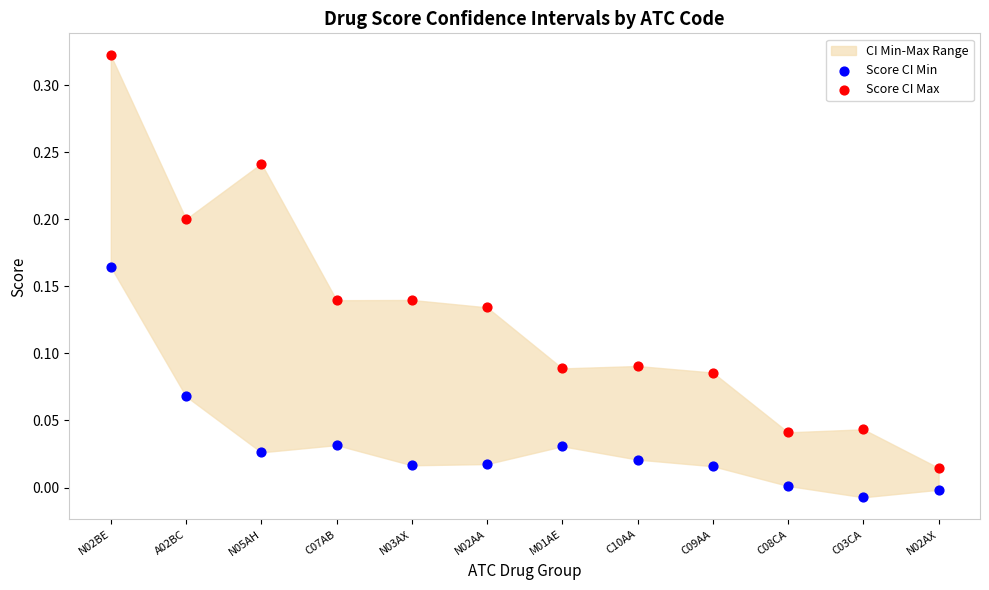

Which series contains the highest Y value?

Score CI Max